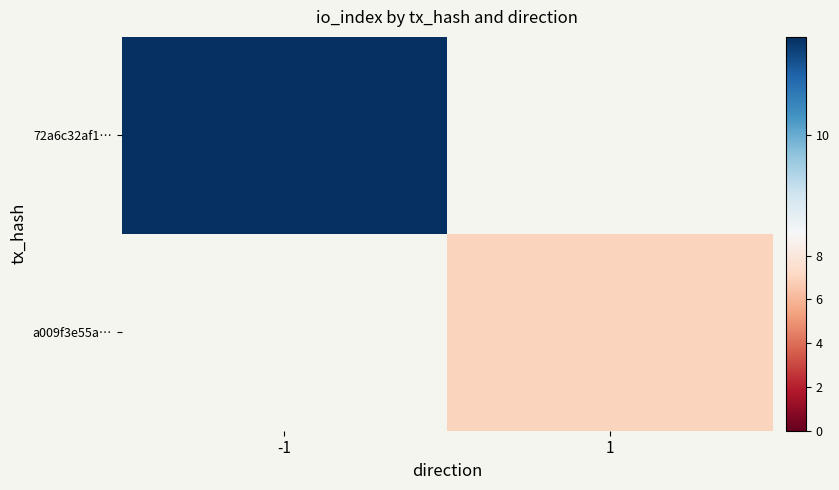

The 72a6c32af1… series shows 11.0 at -1. True or false?

True